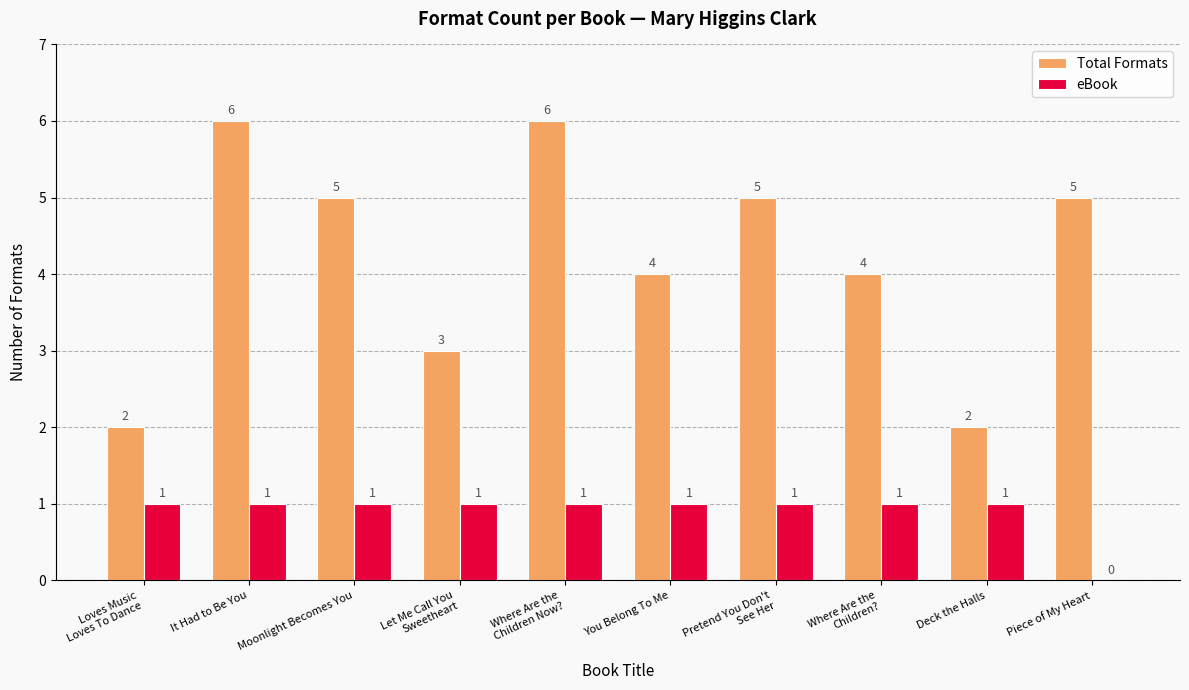

At which label is eBook closest to 0?

Piece of My Heart